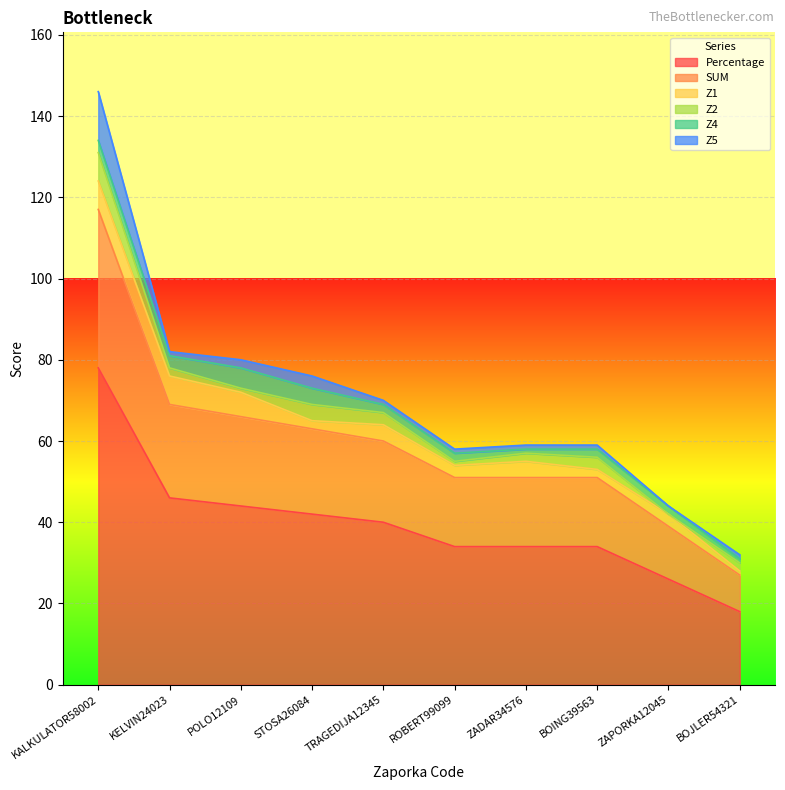

True or false: Z1 and Percentage intersect in this chart.

False